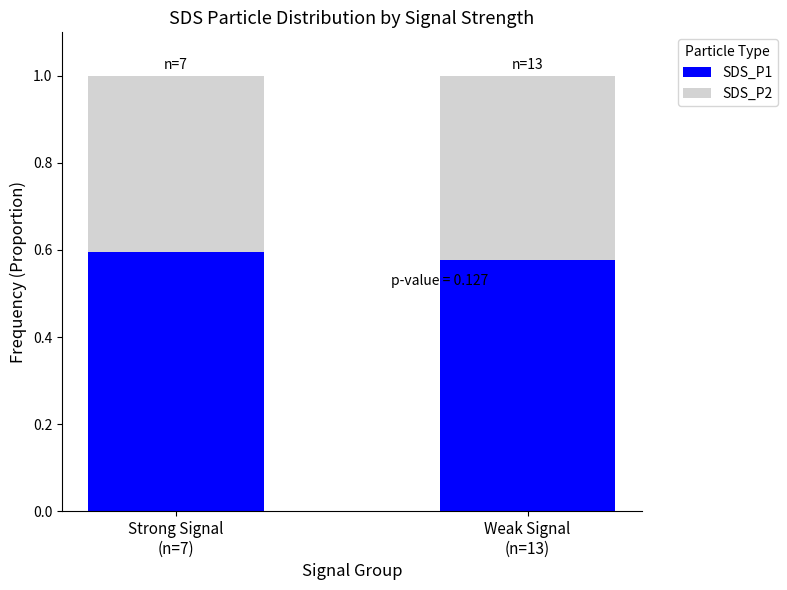

What is the sum of all SDS_P1 values?

1.2